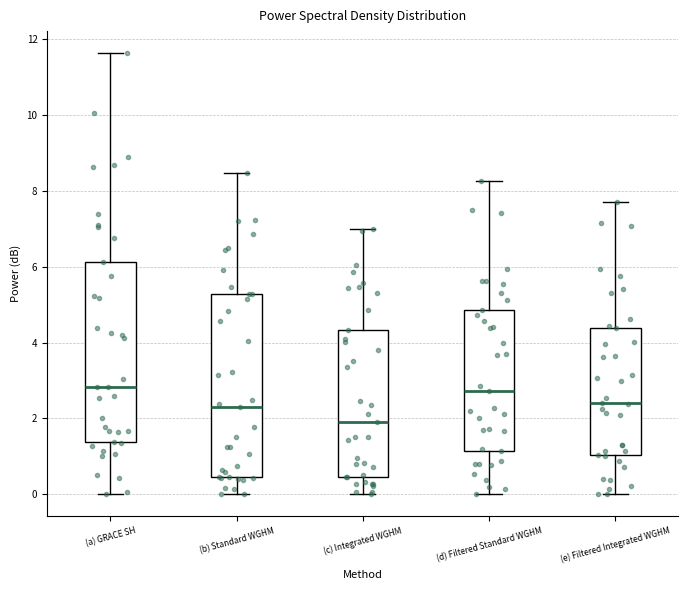

Where does the lower whisker of the box for (a) GRACE SH end on the y-axis? The values are not printed on the chart, so give them approximately, as read against the axis.

0.0